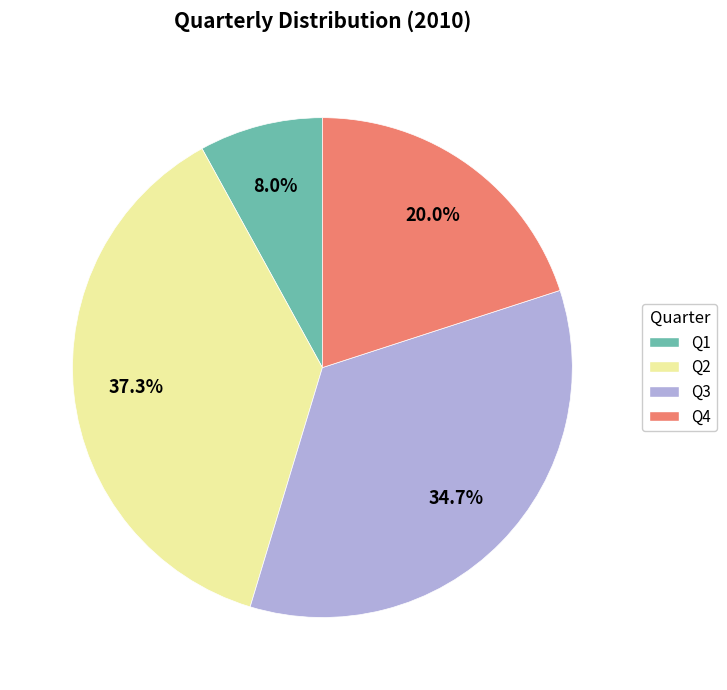

How many slices are in this pie chart?

4